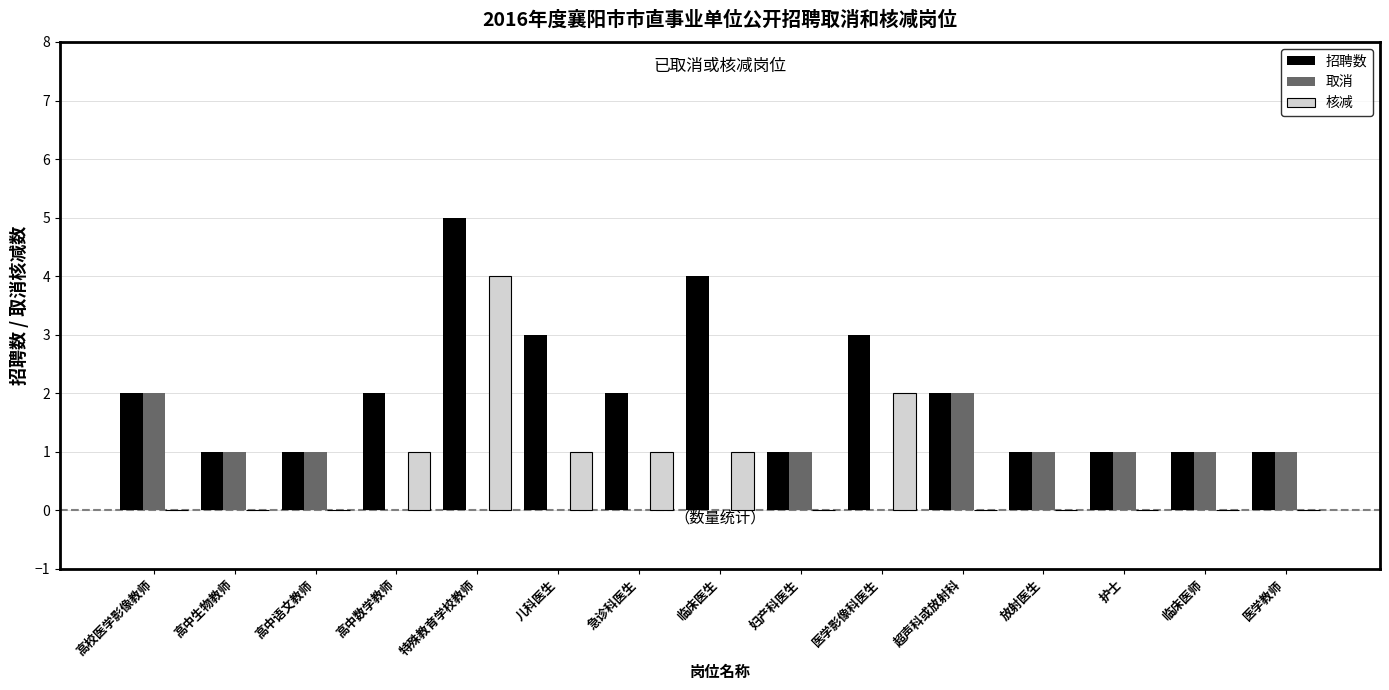

Which series changed the most between 儿科医生 and 临床医生?

招聘数